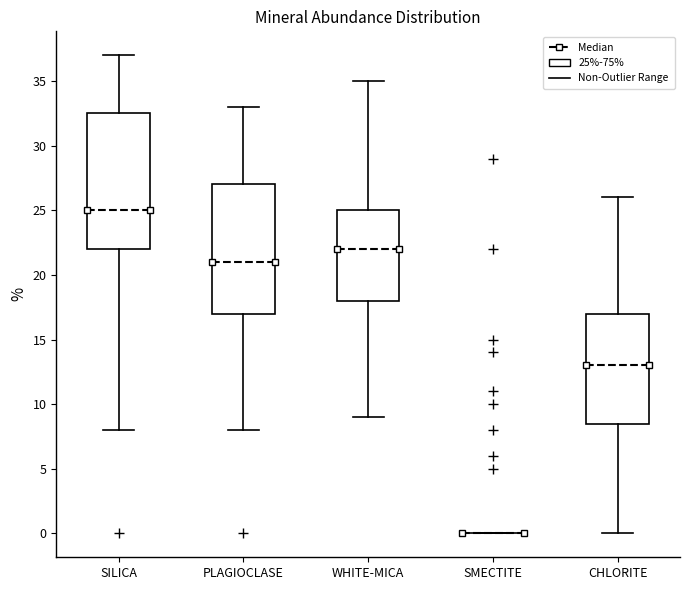

Reading left to right, transcribe this box plot: for each box, give where its median line is, the range the box spans, and where its two whiskers end, as read against the y-axis. The values are not printed on the chart, so give them approximately, as read against the axis.

SILICA: median 25.0, box 22.0 to 32.5, whiskers 8.0 to 37.0
PLAGIOCLASE: median 21.0, box 17.0 to 27.0, whiskers 8.0 to 33.0
WHITE-MICA: median 22.0, box 18.0 to 25.0, whiskers 9.0 to 35.0
SMECTITE: box collapsed to a line at 0.0, whiskers 0.0 to 0.0
CHLORITE: median 13.0, box 8.5 to 17.0, whiskers 0.0 to 26.0